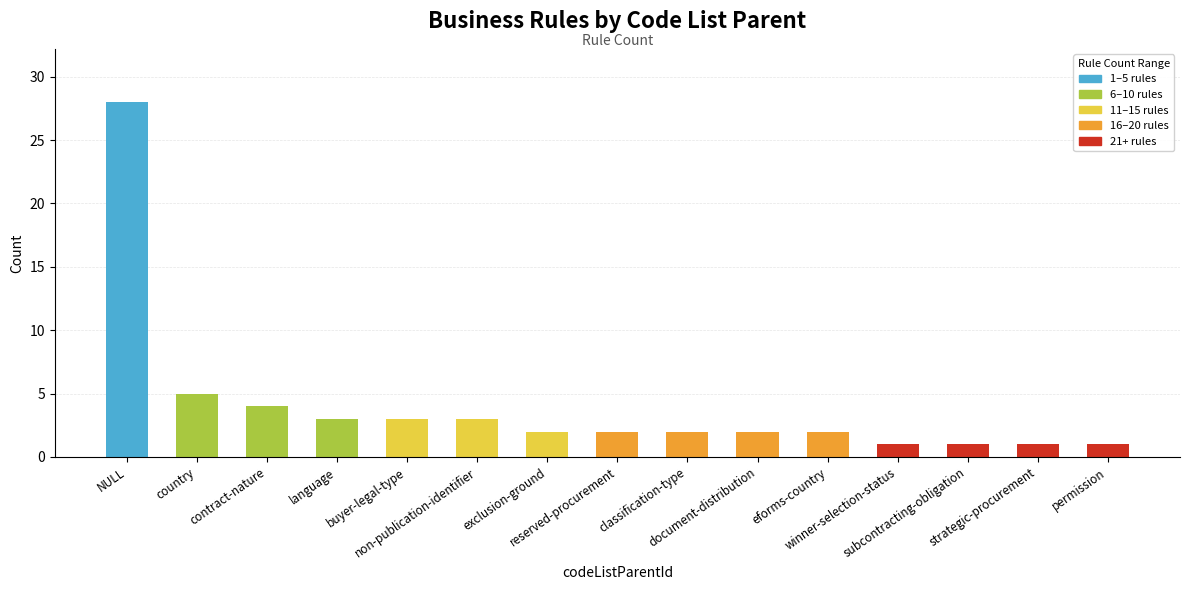

What is the greatest value displayed?

28